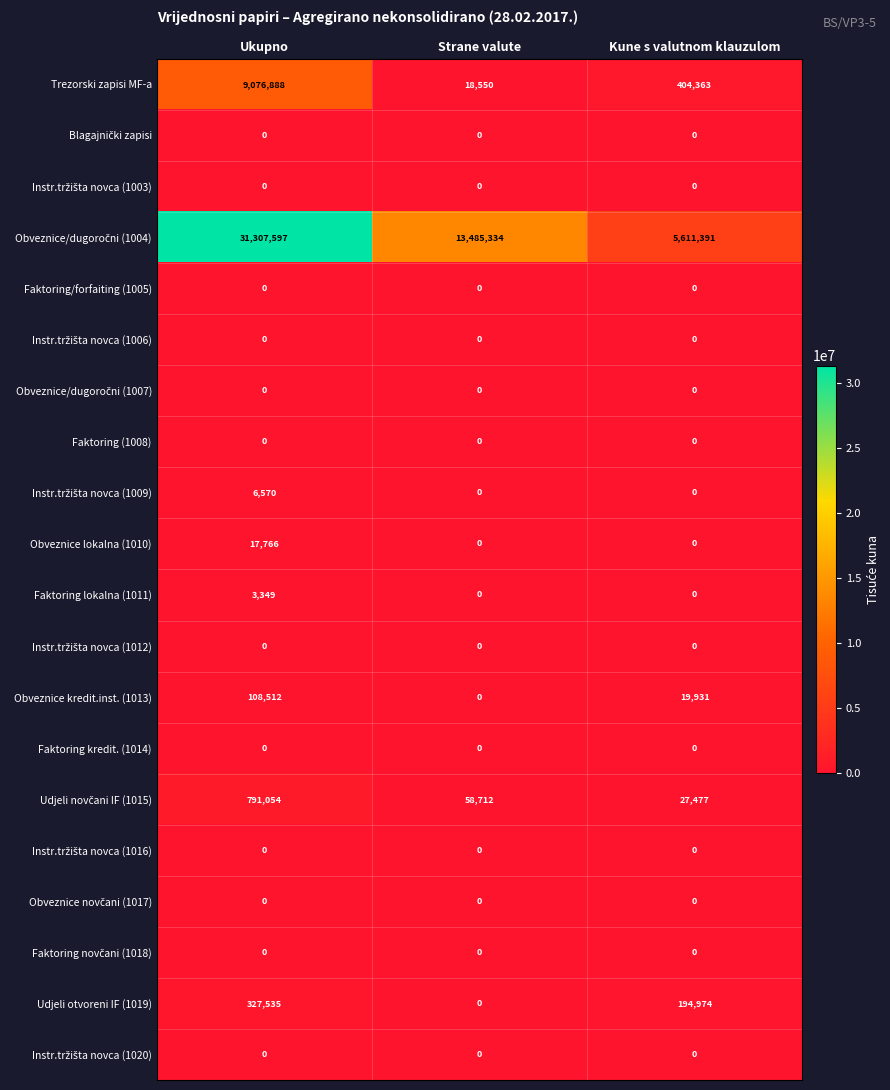

What is the spread (max minus min) of values at Kune s valutnom klauzulom?

5611391